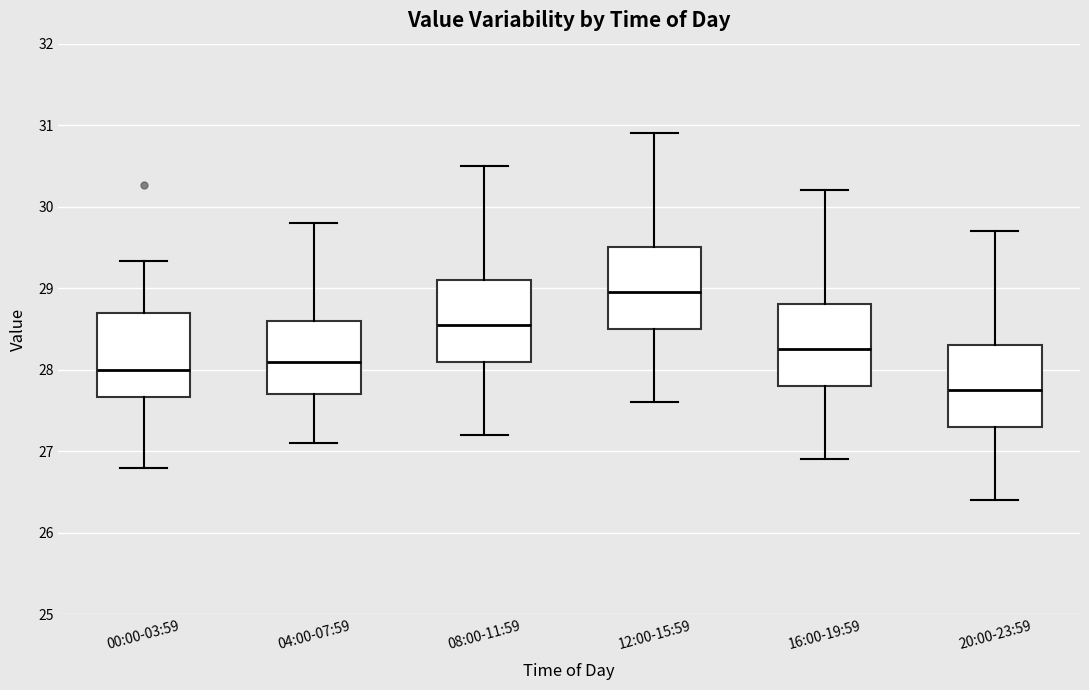

Reading left to right, transcribe this box plot: for each box, give where its median line is, the range the box spans, and where its two whiskers end, as read against the y-axis. The values are not printed on the chart, so give them approximately, as read against the axis.

00:00-03:59: median 28.0, box 27.7 to 28.7, whiskers 26.8 to 29.3
04:00-07:59: median 28.1, box 27.7 to 28.6, whiskers 27.1 to 29.8
08:00-11:59: median 28.6, box 28.1 to 29.1, whiskers 27.2 to 30.5
12:00-15:59: median 29.0, box 28.5 to 29.5, whiskers 27.6 to 30.9
16:00-19:59: median 28.3, box 27.8 to 28.8, whiskers 26.9 to 30.2
20:00-23:59: median 27.8, box 27.3 to 28.3, whiskers 26.4 to 29.7